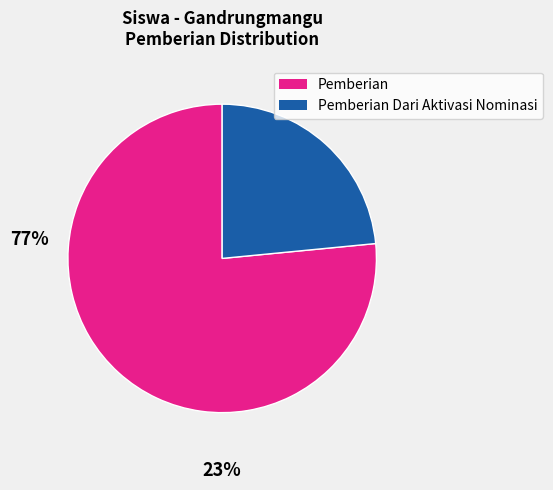

Is there any slice that represents more than half of the pie?

Yes